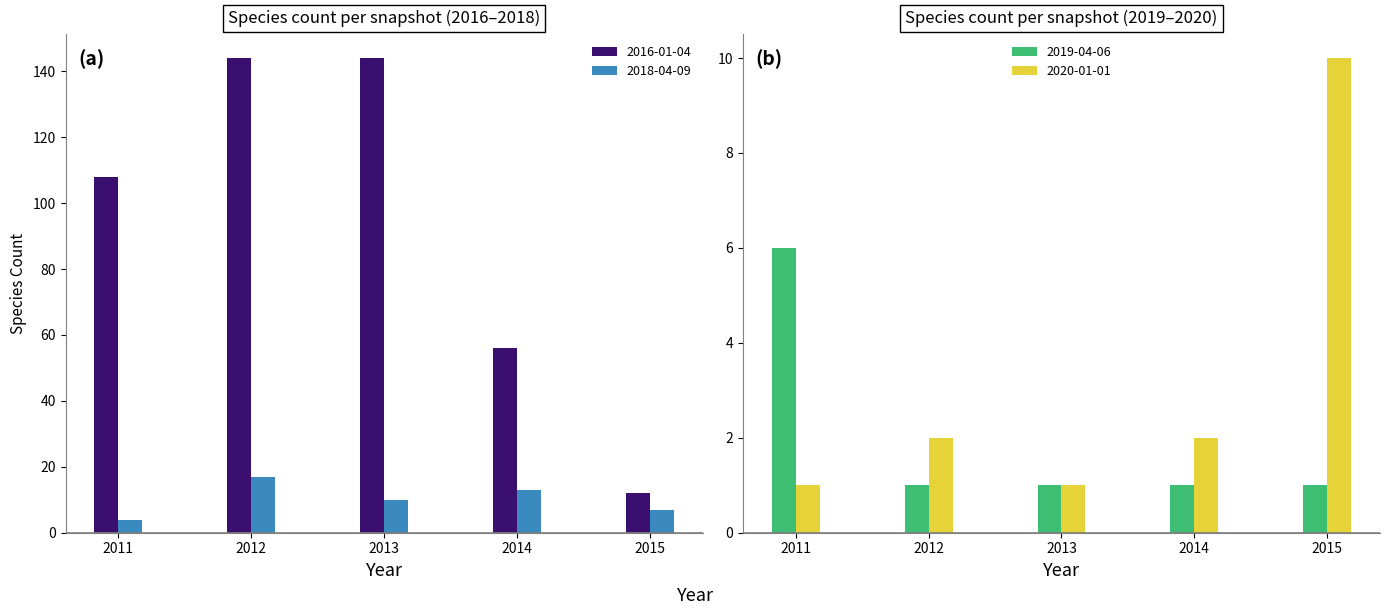

Rank the categories by 2019-04-06 value from lowest to highest.

2012, 2013, 2014, 2015, 2011